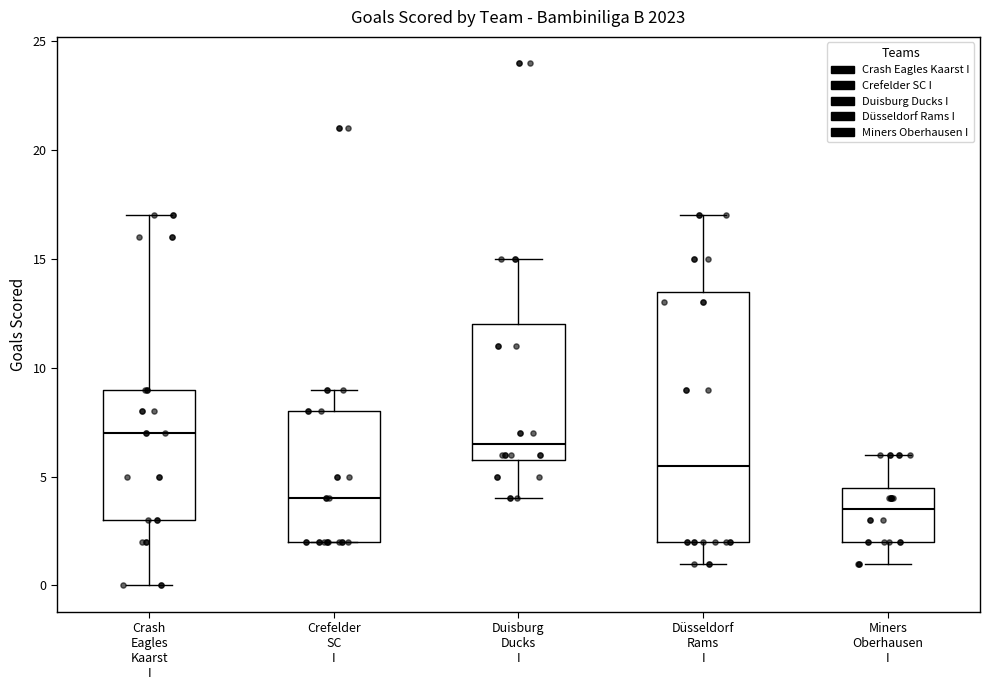

Which box's median line is the highest?

Crash Eagles Kaarst I